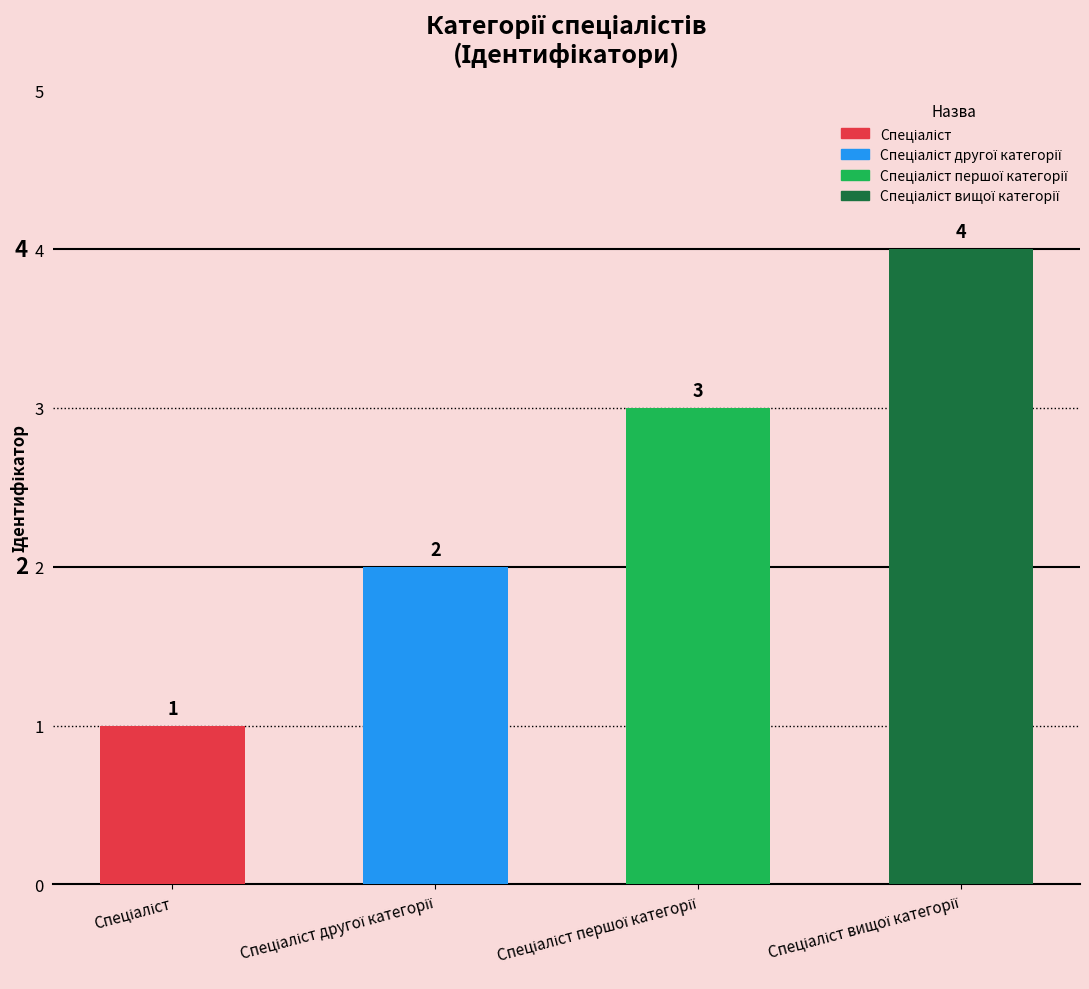

Approximately how many times larger is the value at Спеціаліст compared to Спеціаліст першої категорії?

0.3